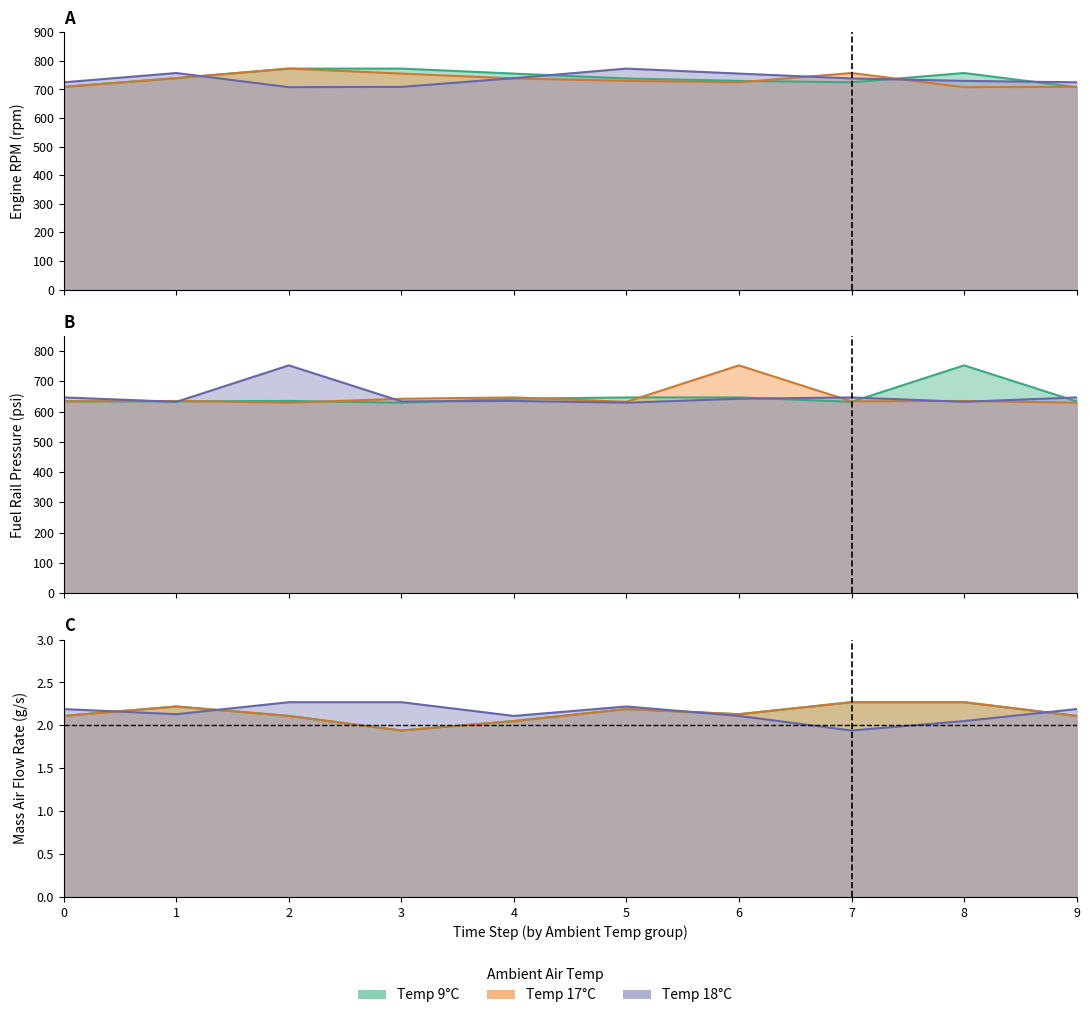

What is the value of the Fuel Rail Pressure(psi) point at the 5th from the left?

633.8